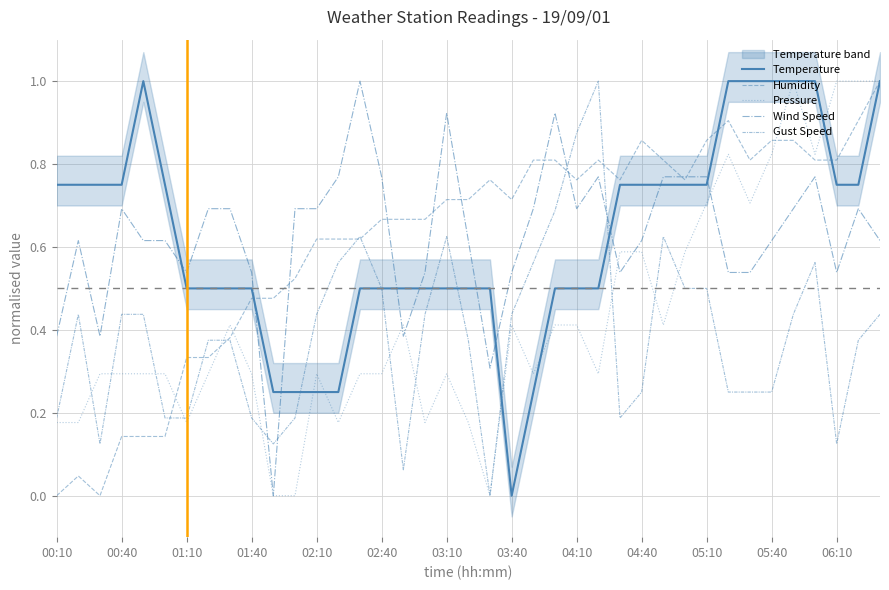

What are all the series names shown in the legend?

Temperature, Humidity, Pressure, Wind Speed, Gust Speed